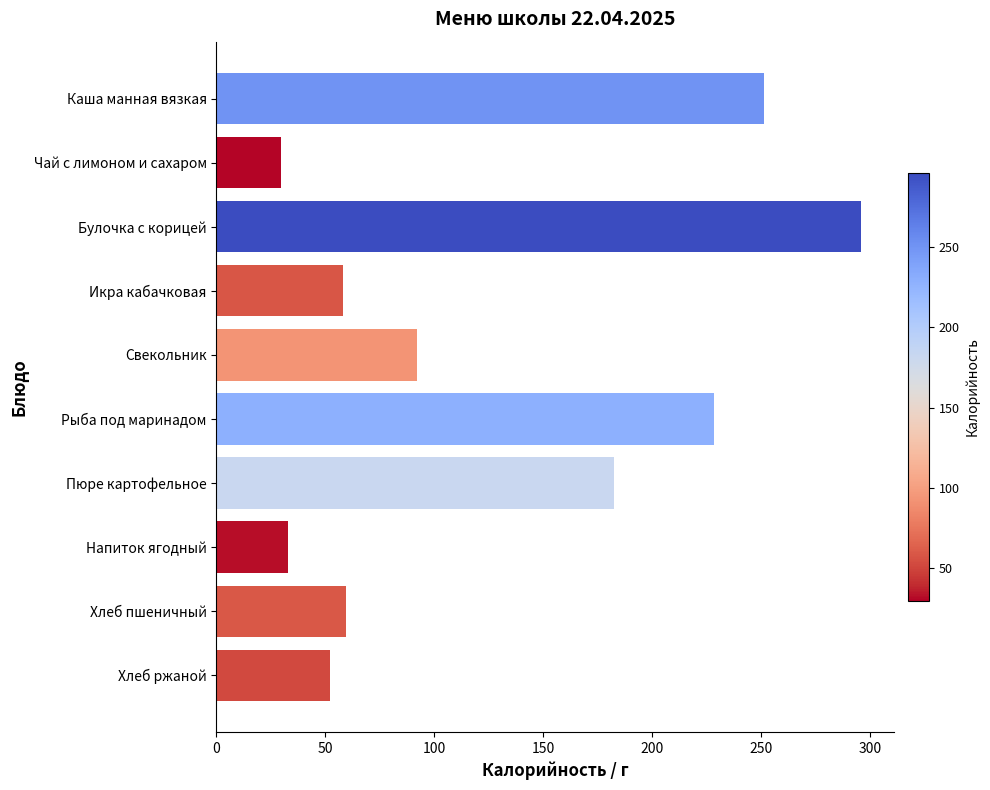

At which category does the chart reach its peak across all series?

Булочка с корицей